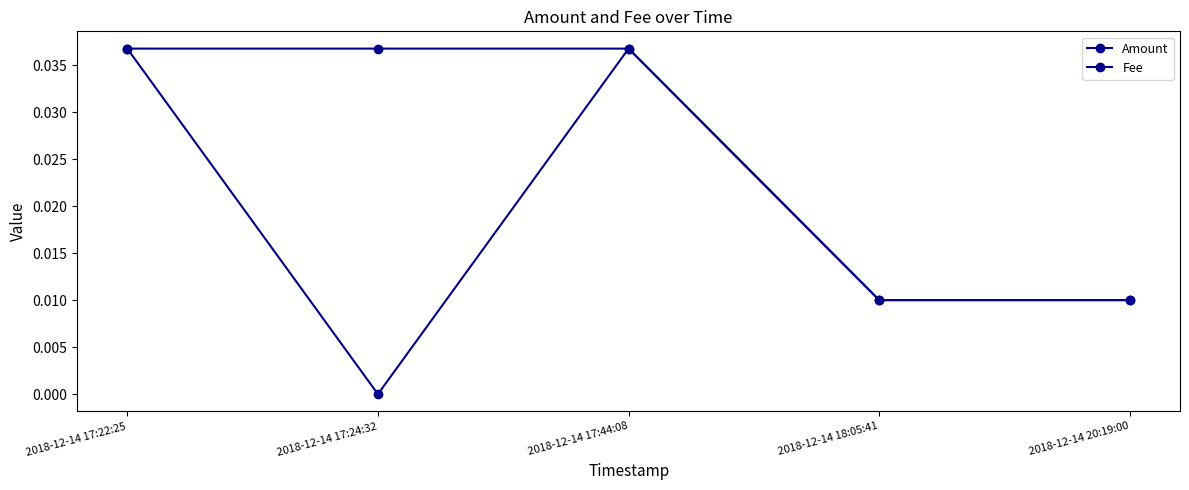

How many values in the Amount series exceed 0?

4